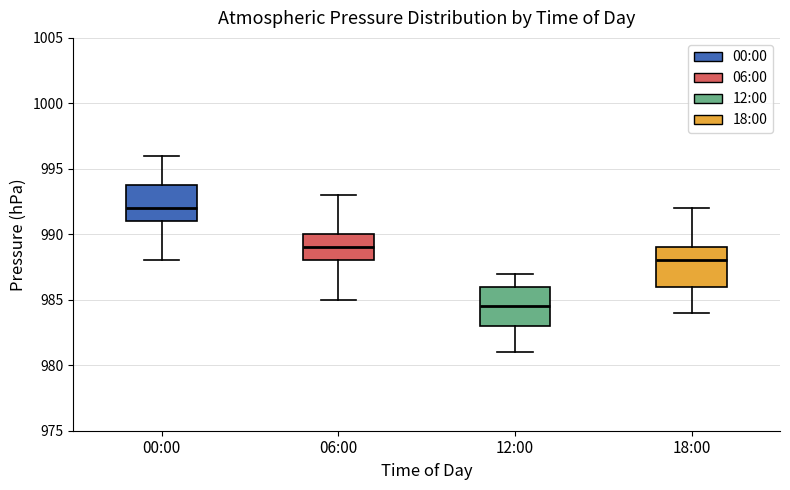

Where does the upper whisker of the box for 18:00 end on the y-axis? The values are not printed on the chart, so give them approximately, as read against the axis.

992.0